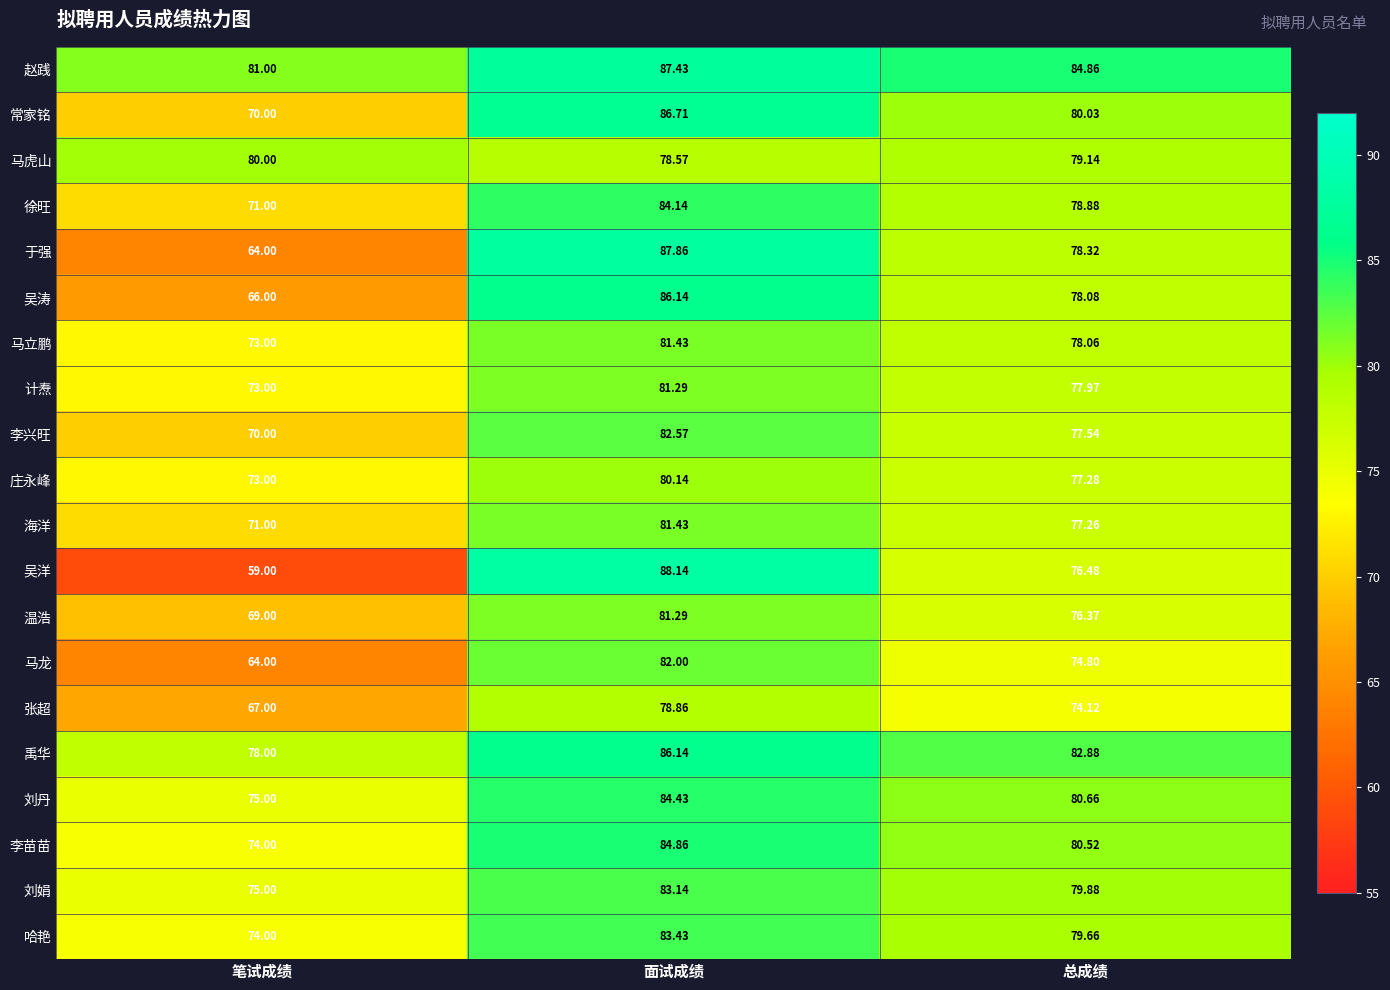

Count the number of data series in this chart.

20